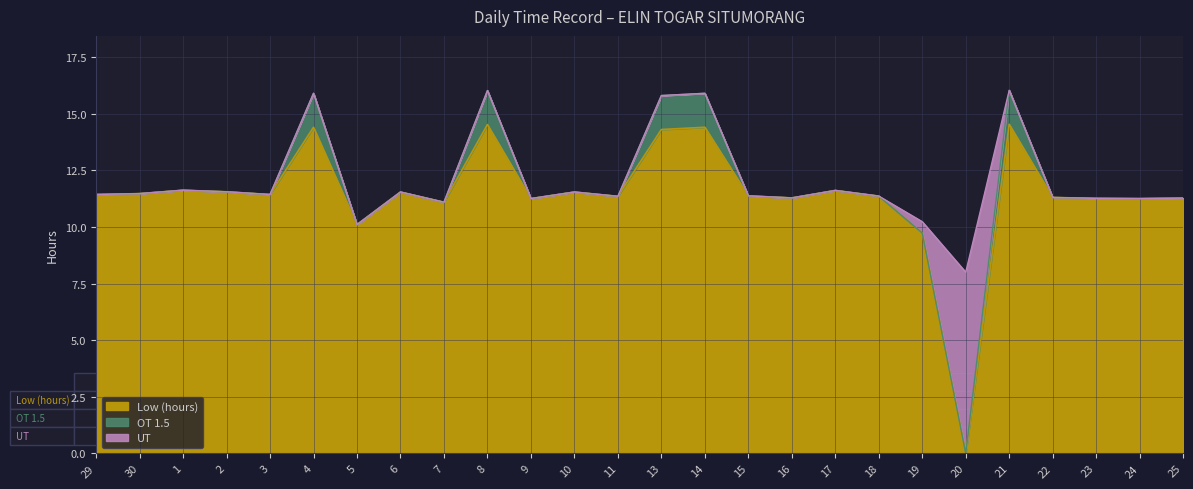

What is the total value across all series at 22?

11.3